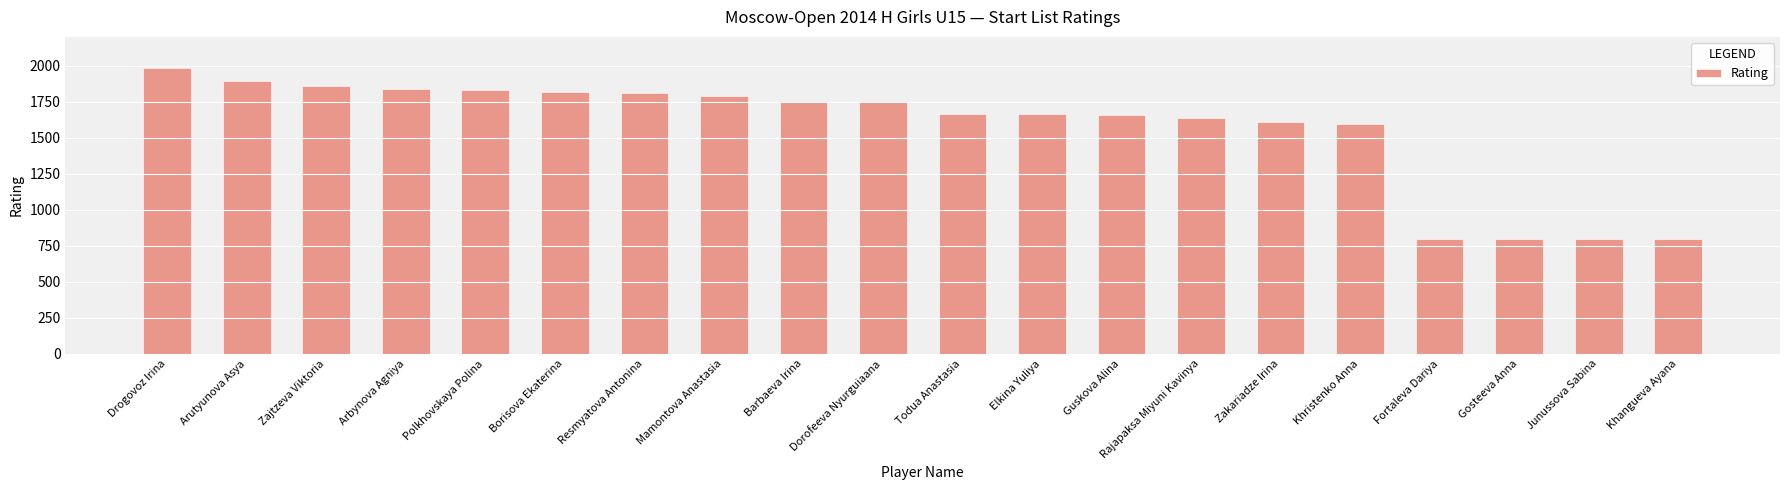

What is the smallest value displayed?

800